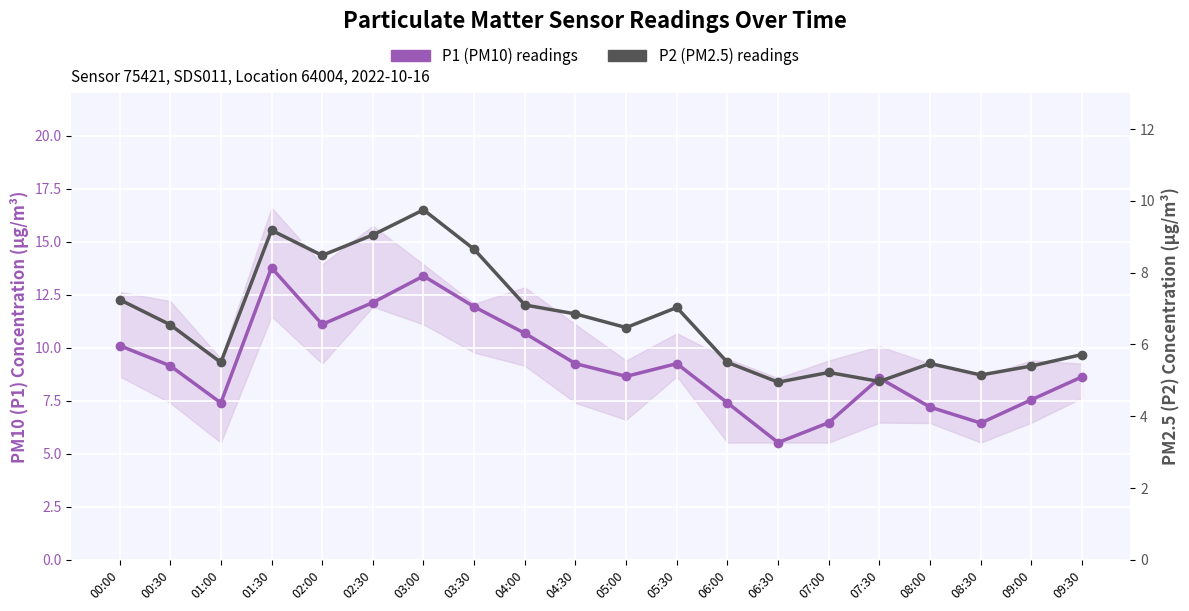

What position from the right is 07:00?

6